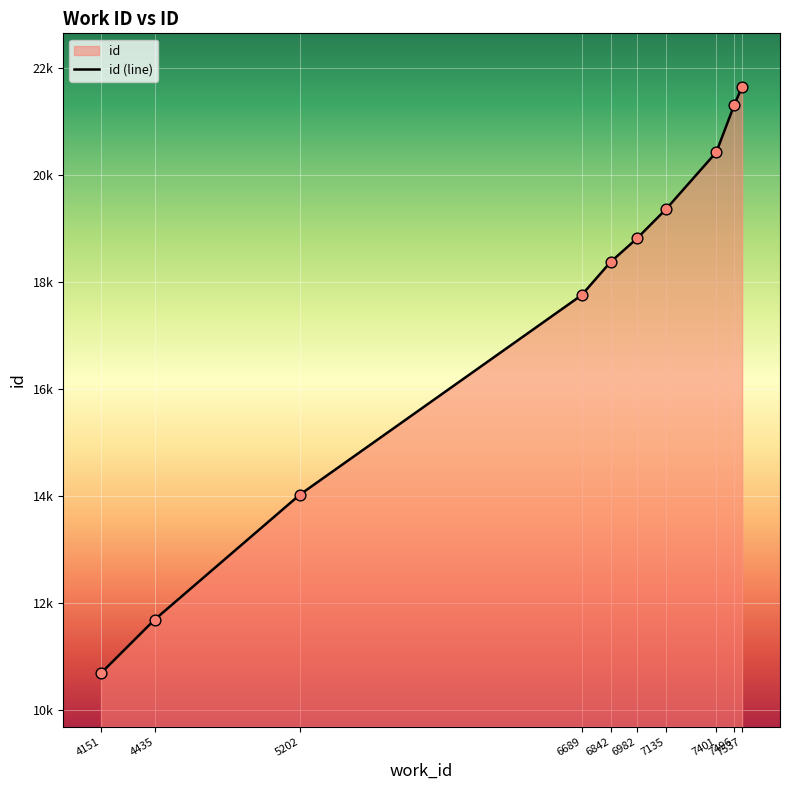

What is the ratio of the value at 6842 to the value at 4435?

1.6